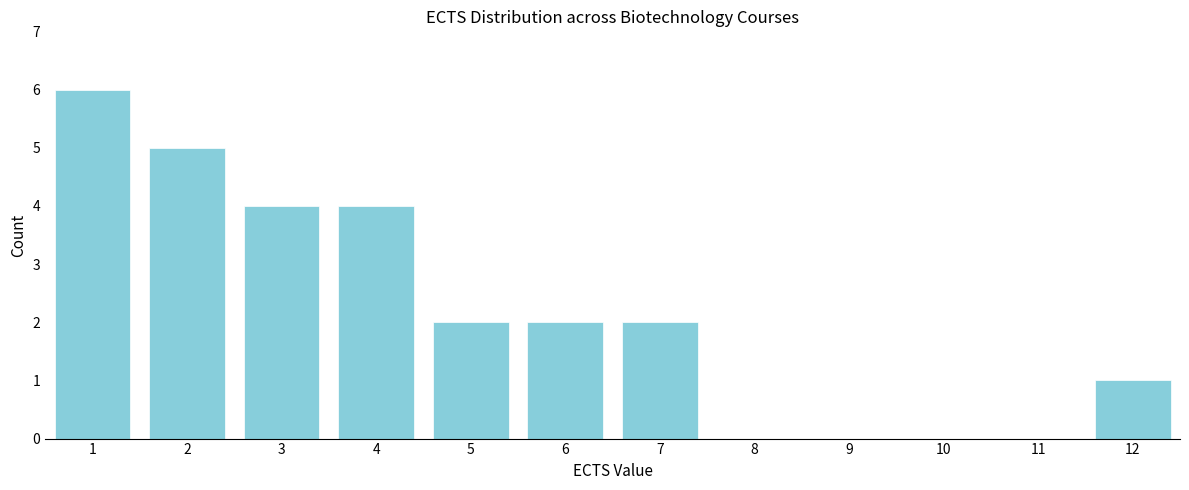

Reading left to right, list every bar in this chart as the range it spans on the x-axis followed by its height. The values are not printed on the chart, so give them approximately, as read against the axis.

0.5 to 1.5: 6
1.5 to 2.5: 5
2.5 to 3.5: 4
3.5 to 4.5: 4
4.5 to 5.5: 2
5.5 to 6.5: 2
6.5 to 7.5: 2
7.5 to 8.5: 0
8.5 to 9.5: 0
9.5 to 10.5: 0
10.5 to 11.5: 0
11.5 to 12.5: 1